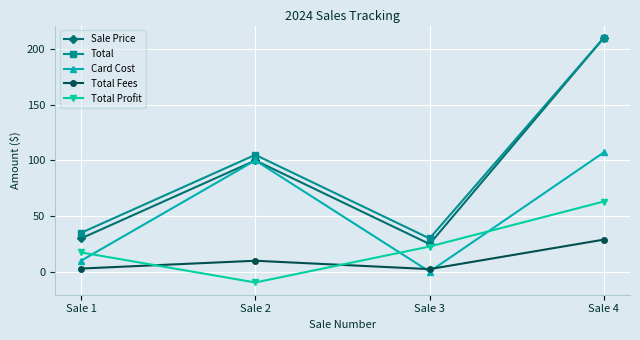

True or false: Sale Price and Total Profit cross at least once.

False